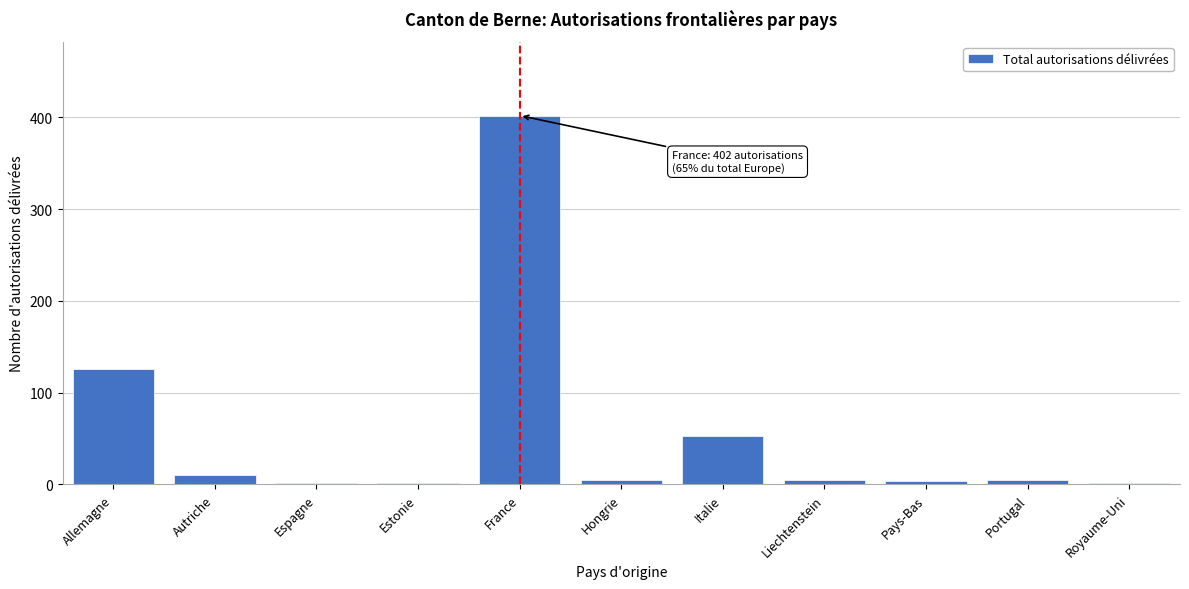

What value does the data have at France?

402